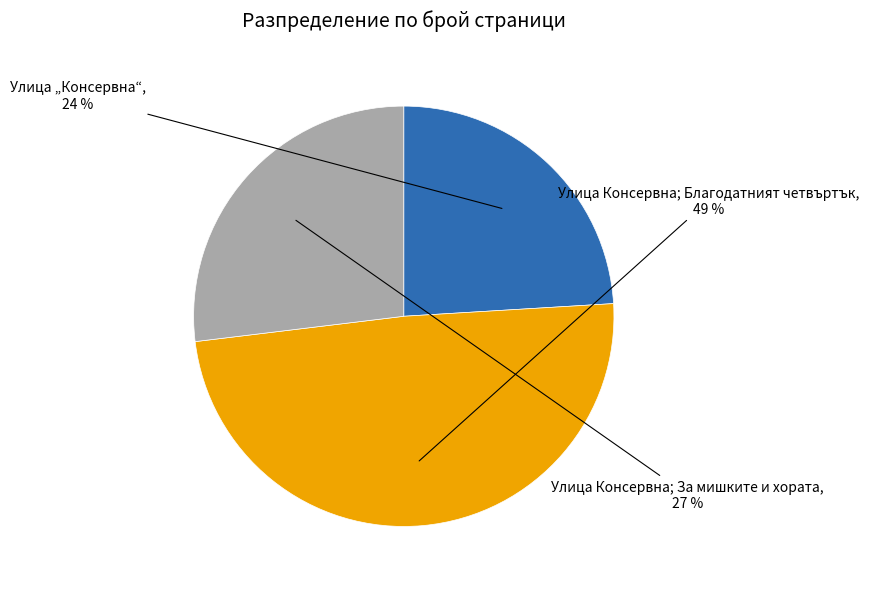

Is there any slice that represents more than half of the pie?

No